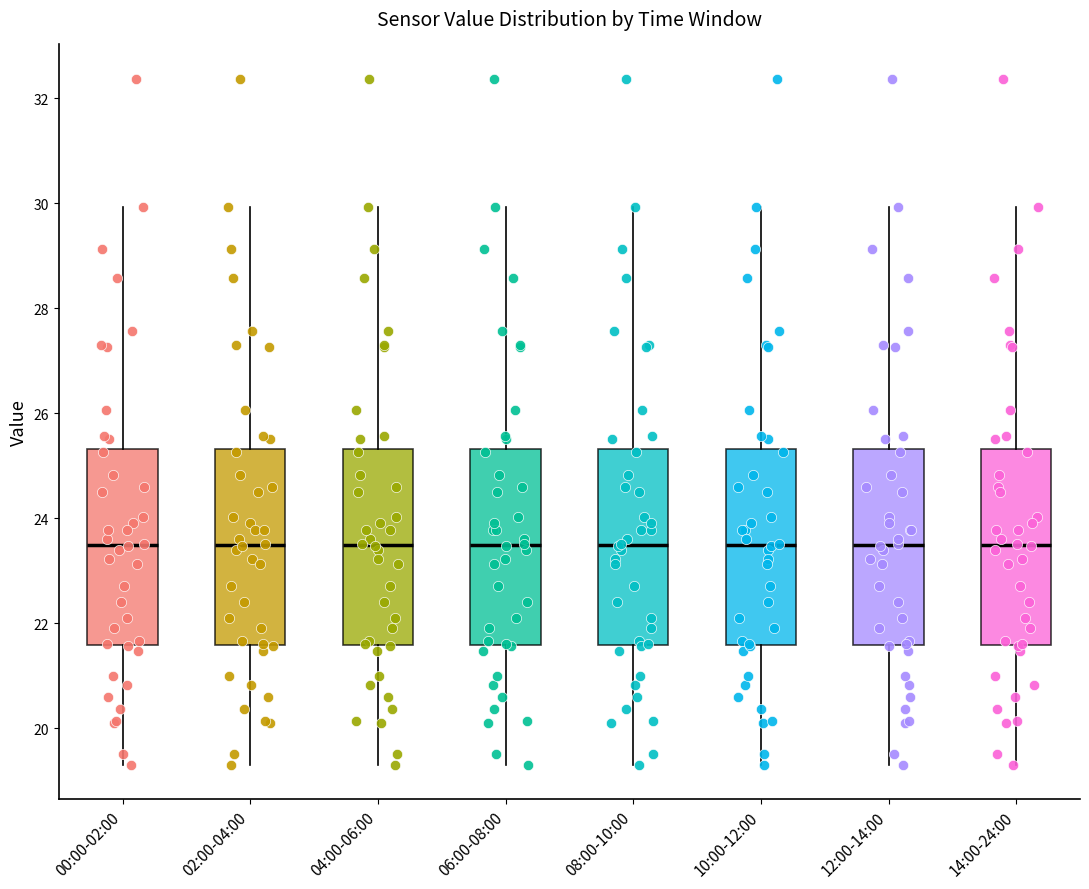

Reading left to right, transcribe this box plot: for each box, give where its median line is, the range the box spans, and where its two whiskers end, as read against the y-axis. The values are not printed on the chart, so give them approximately, as read against the axis.

00:00-02:00: median 23.4, box 21.6 to 25.4, whiskers 19.4 to 30.0
02:00-04:00: median 23.4, box 21.6 to 25.4, whiskers 19.4 to 30.0
04:00-06:00: median 23.4, box 21.6 to 25.4, whiskers 19.4 to 30.0
06:00-08:00: median 23.4, box 21.6 to 25.4, whiskers 19.4 to 30.0
08:00-10:00: median 23.4, box 21.6 to 25.4, whiskers 19.4 to 30.0
10:00-12:00: median 23.4, box 21.6 to 25.4, whiskers 19.4 to 30.0
12:00-14:00: median 23.4, box 21.6 to 25.4, whiskers 19.4 to 30.0
14:00-24:00: median 23.4, box 21.6 to 25.4, whiskers 19.4 to 30.0